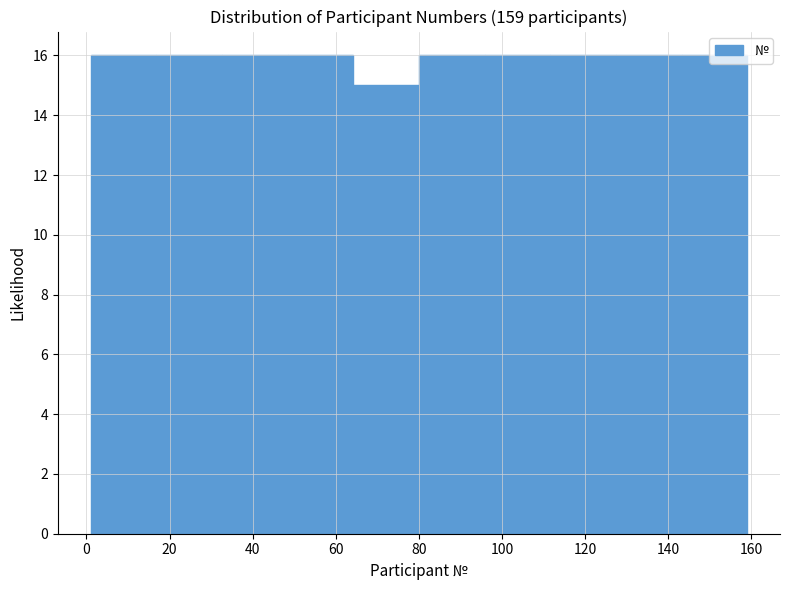

Reading left to right, list every bar in this chart as the range it spans on the x-axis followed by its height. Neither the bar edges nor the heights are printed on the chart, so give them approximately, as read against the axes.

1.0 to 16.8: 16
16.8 to 32.6: 16
32.6 to 48.4: 16
48.4 to 64.2: 16
64.2 to 80.0: 15
80.0 to 95.8: 16
95.8 to 111.6: 16
111.6 to 127.4: 16
127.4 to 143.2: 16
143.2 to 159.0: 16